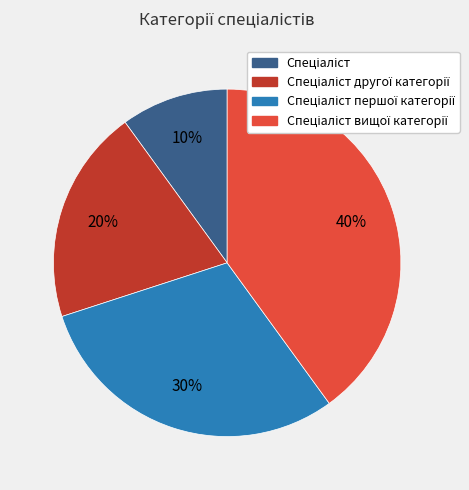

To the nearest percent, what is the difference between the largest and smallest slice percentages?

30%